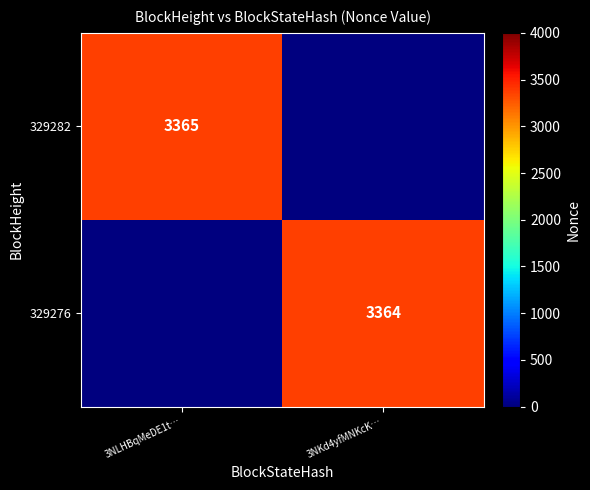

The 329282 series shows 3365 at 3NLHBqMeDE1t…. True or false?

True